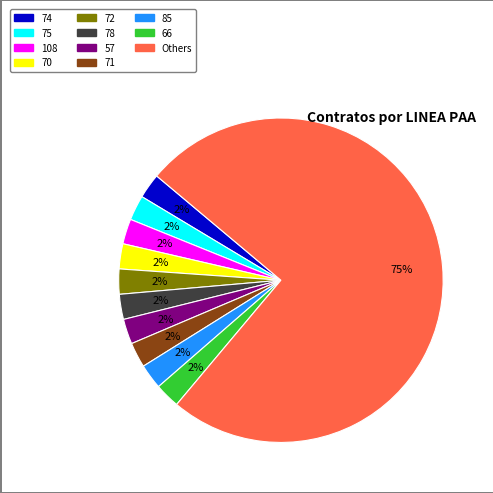

To the nearest percent, what is the average slice percentage?

9%